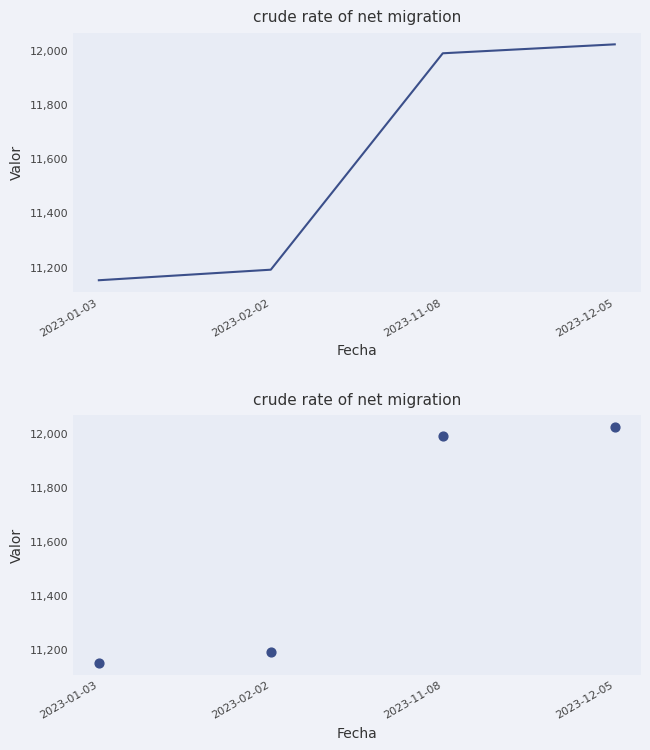

Between 2023-02-02 and 2023-01-03, which is larger?

2023-02-02